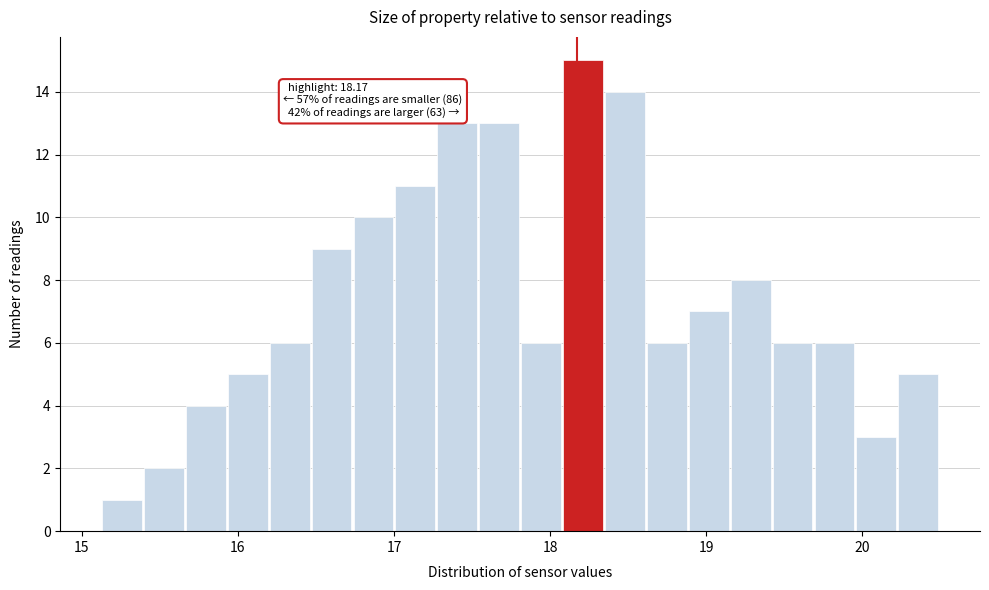

Around what value on the x-axis is the tallest bar? Give the approximate position of its centre, as read against the axis.

18.2